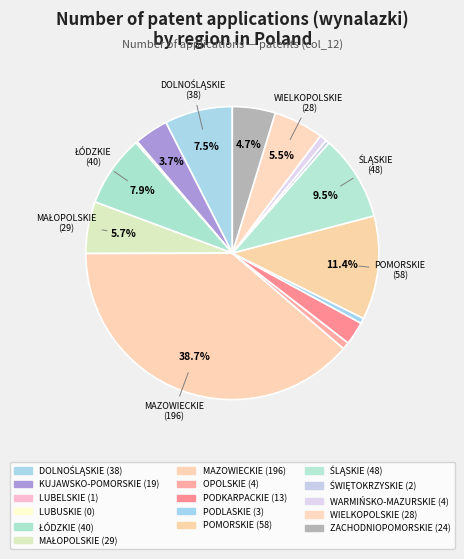

To the nearest percent, what is the difference between the largest and smallest slice percentages?

39%